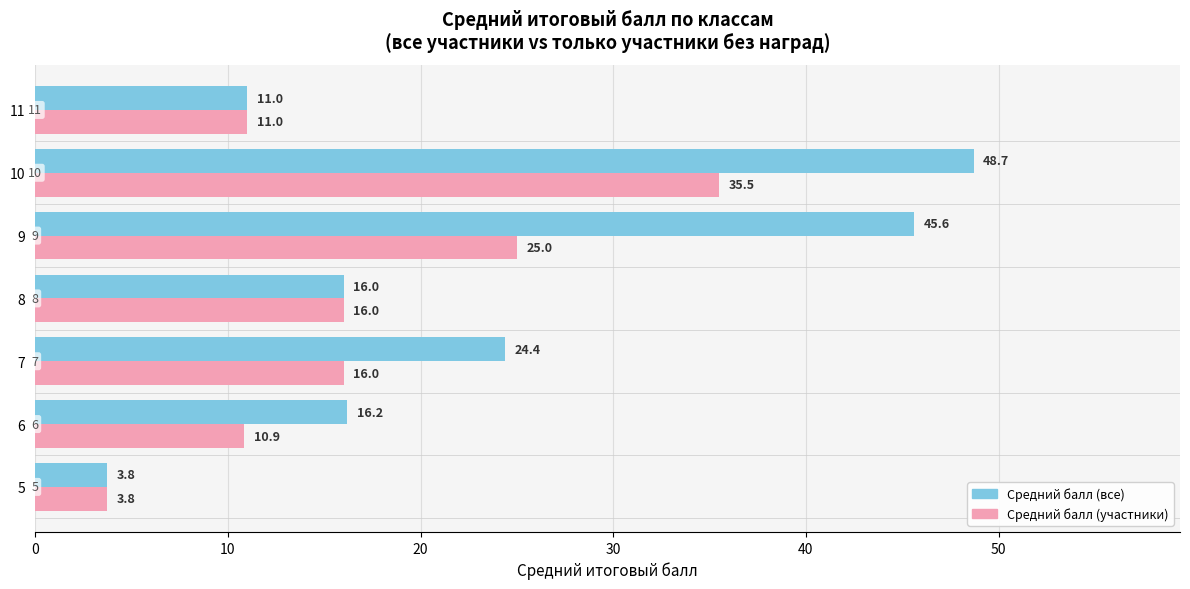

What is the smallest value displayed?

3.8